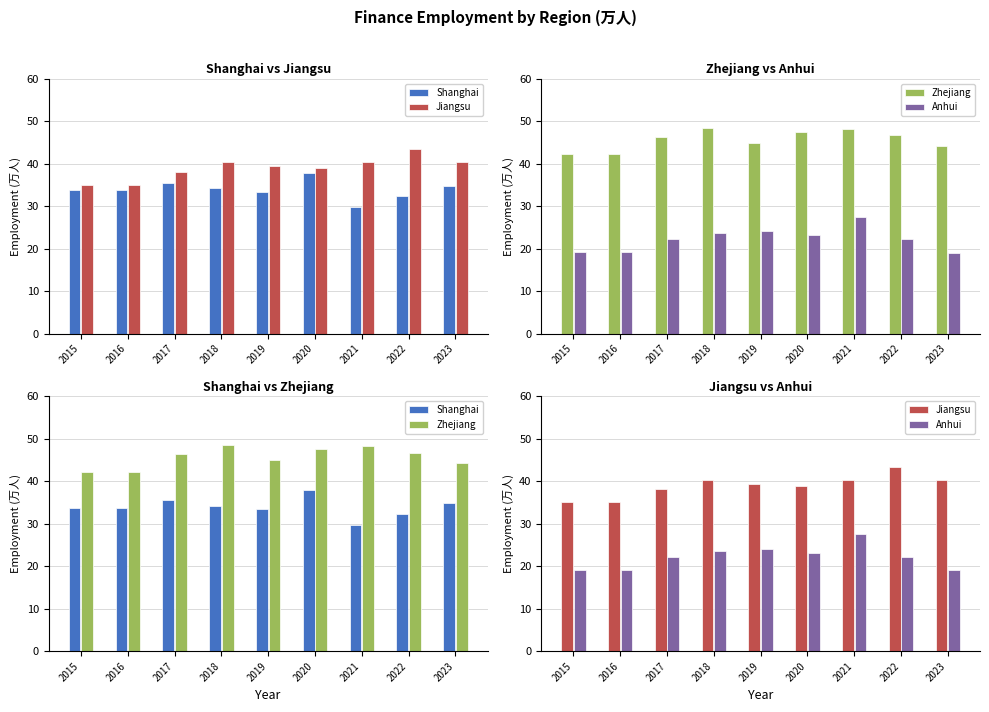

What is the maximum value for Anhui?

27.5